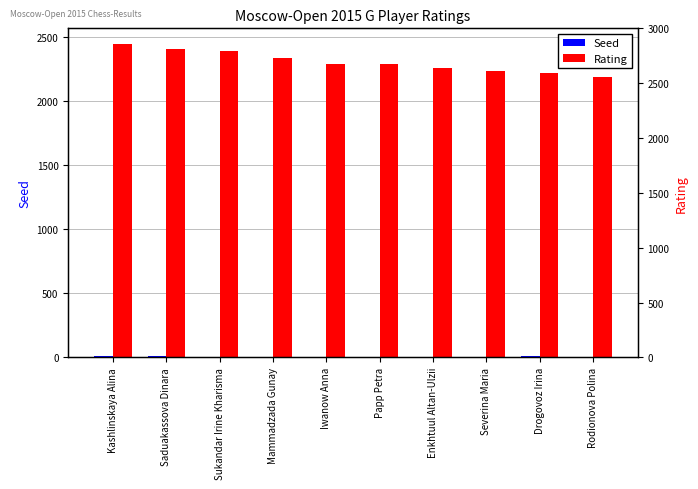

What is the average value of the Rating series?

2304